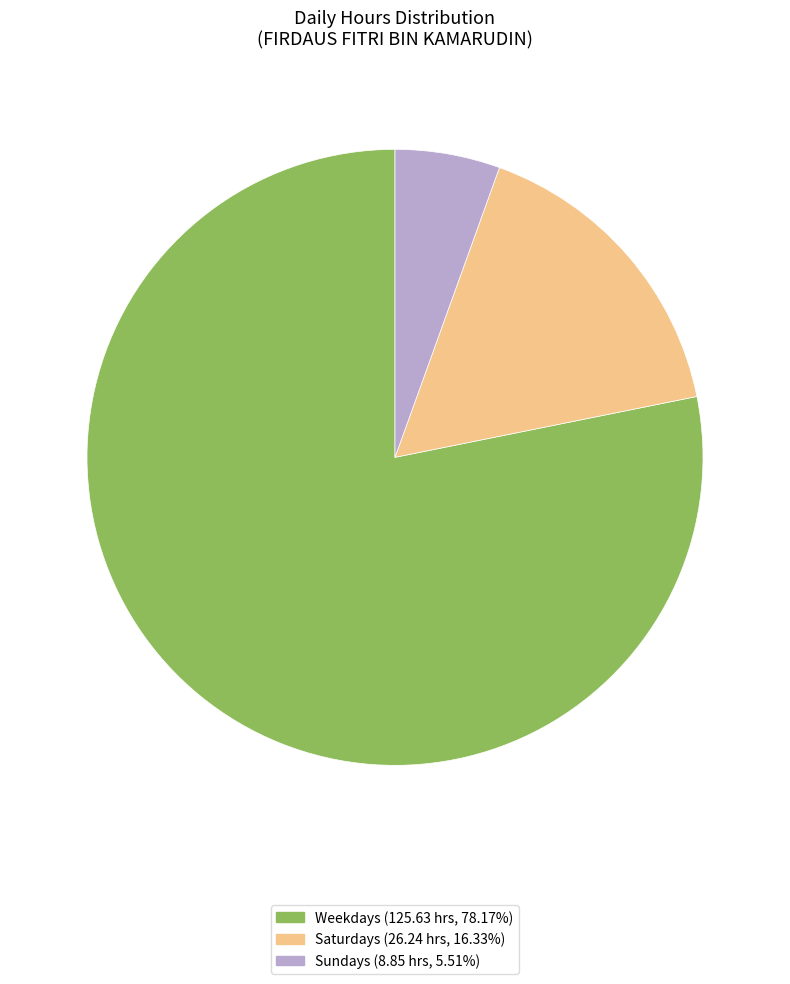

Count the number of slices in the pie.

3